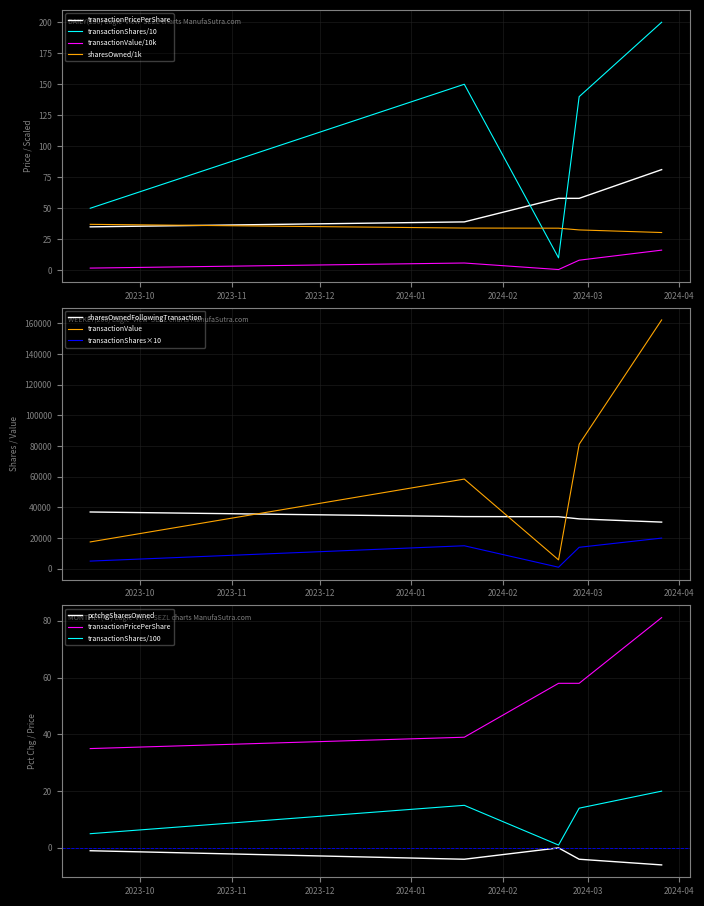

How many data points in sharesOwnedFollowingTransaction are above 33?

3